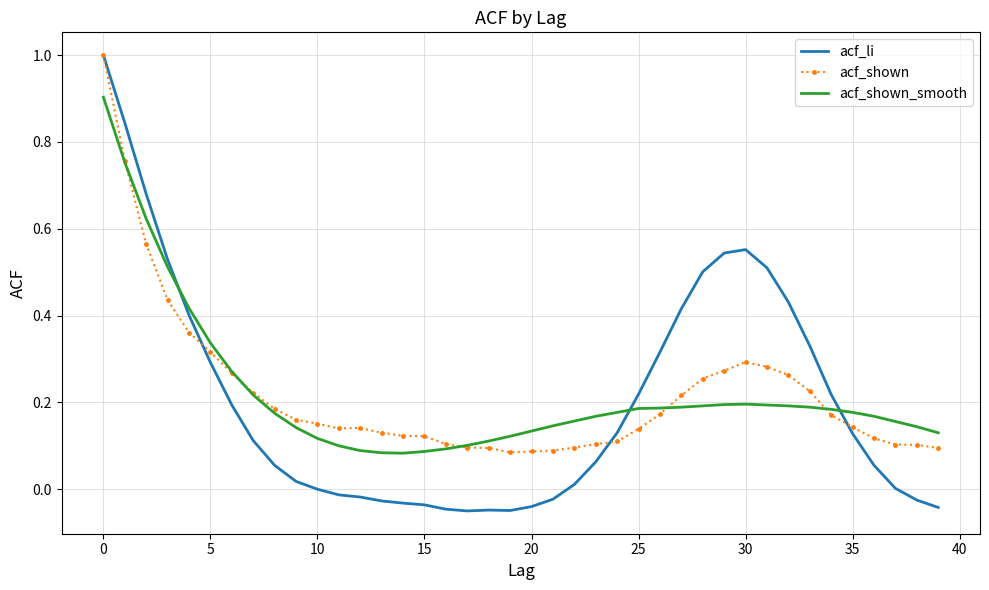

At 20, list the series in order from largest to smallest.

acf_shown_smooth, acf_shown, acf_li